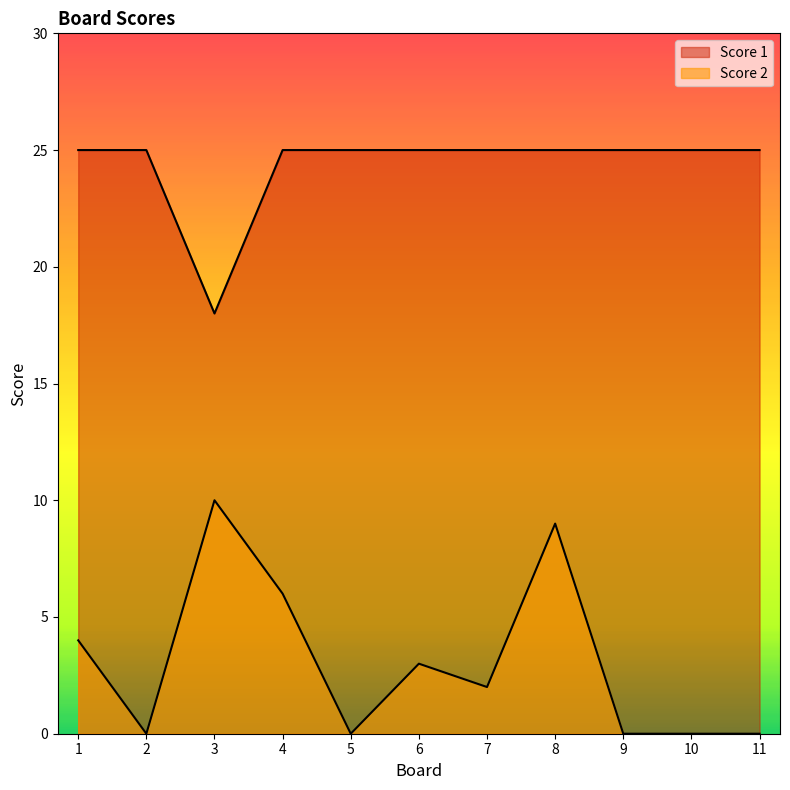

Between 6 and 10, which series saw the biggest shift?

Score 2